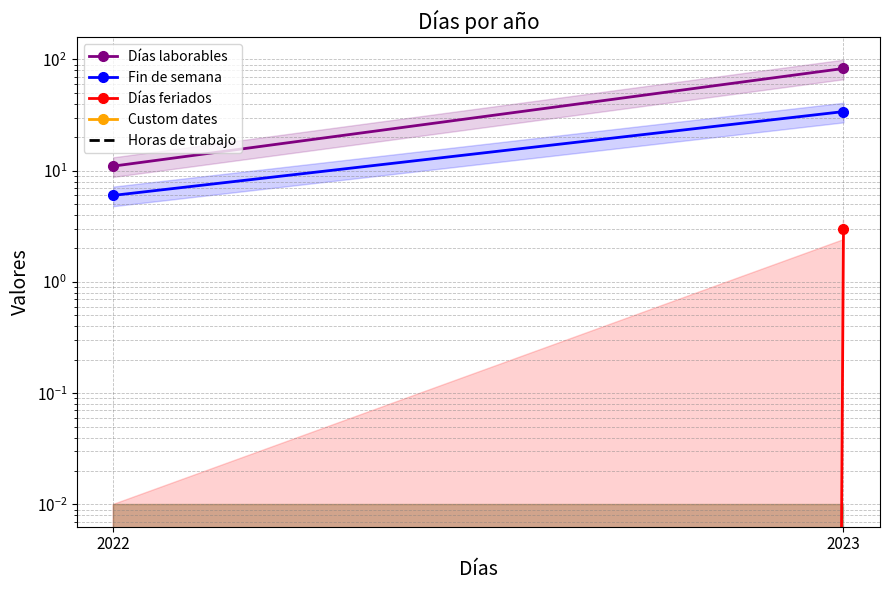

Which series changed the most between 2022 and 2023?

Días laborables